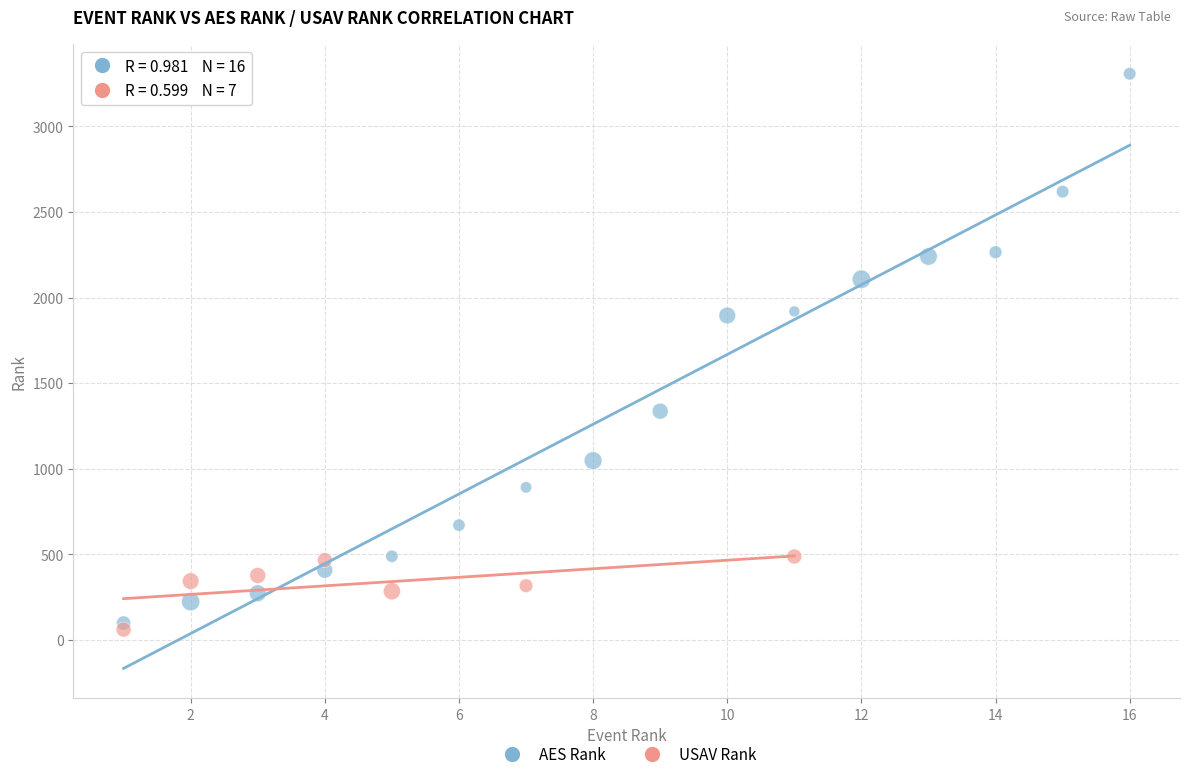

Which series reaches the maximum Y coordinate?

AES Rank